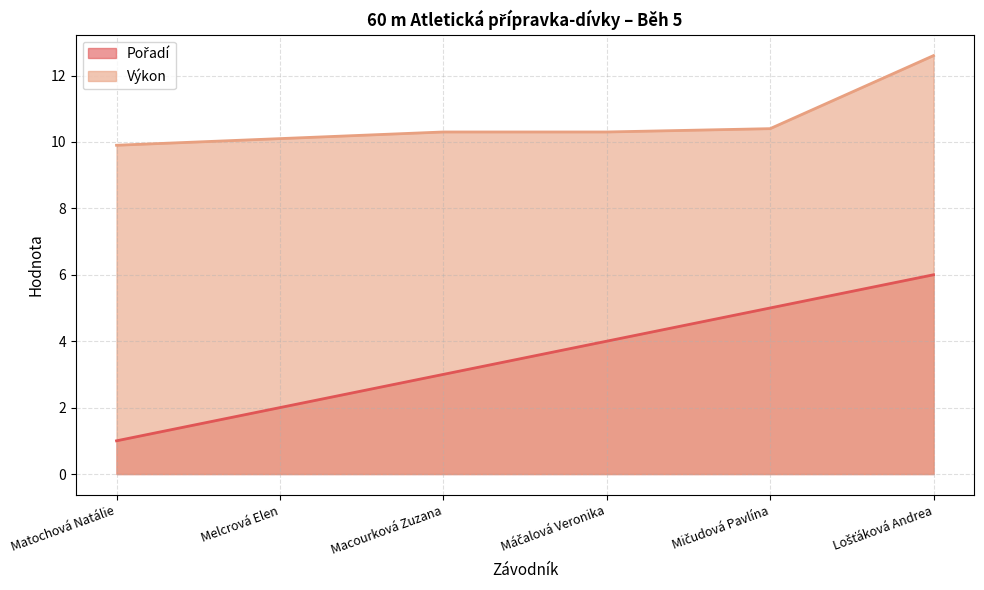

Reading left to right, what are all the values shown in this chart?

Pořadí: 1.0	2.0	3.0	4.0	5.0	6.0
Výkon: 9.9	10.1	10.3	10.3	10.4	12.6